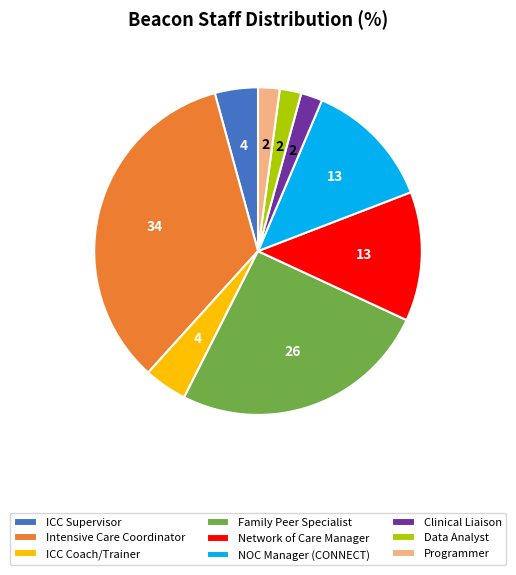

Approximately how many times larger is the value at ICC Supervisor compared to Network of Care Manager?

0.3